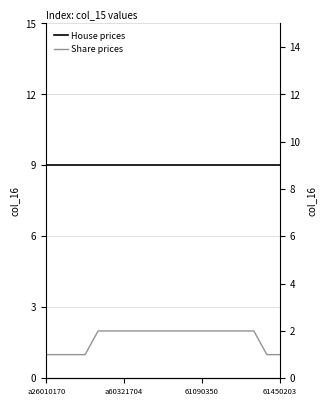

List the labels in order of House prices value, largest first.

a26010170, a60321704, 61090350, 61450203, 4, 5, 6, 7, 8, 9, 10, 11, 12, 13, 14, 15, 16, 17, 18